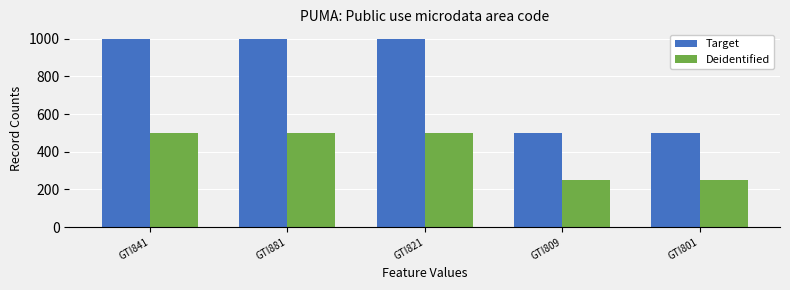

True or false: Deidentified has a value of 352 at GTI801.

False